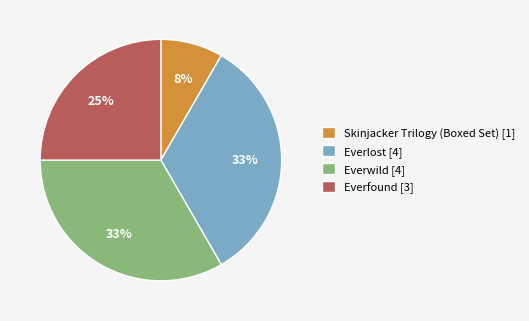

Which has a higher value, Skinjacker Trilogy (Boxed Set) [1] or Everwild [4]?

Everwild [4]